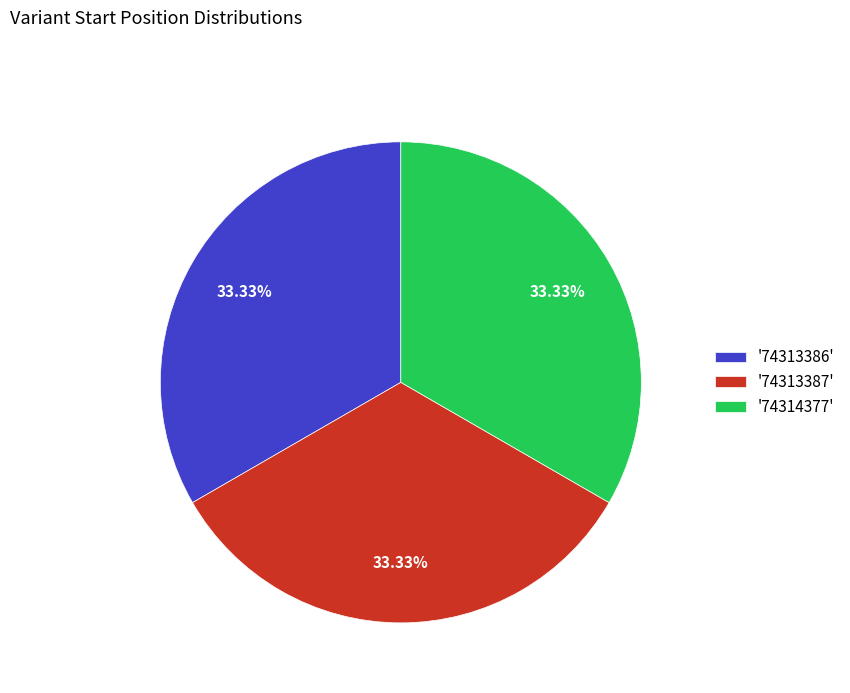

Combined, do '74313387' and '74313386' account for over 50%?

Yes